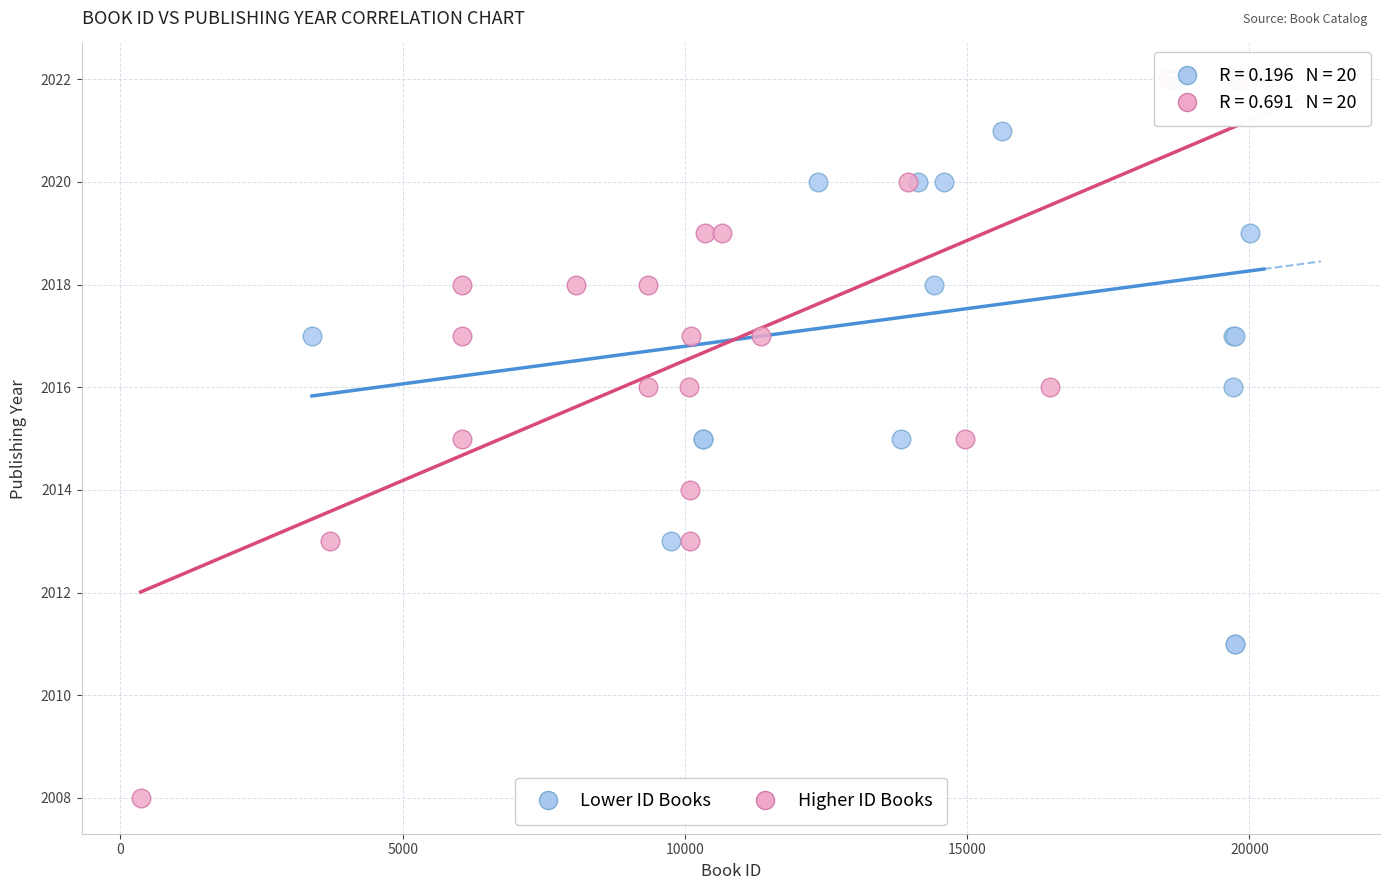

Which series contains the lowest Y value?

Higher ID Books